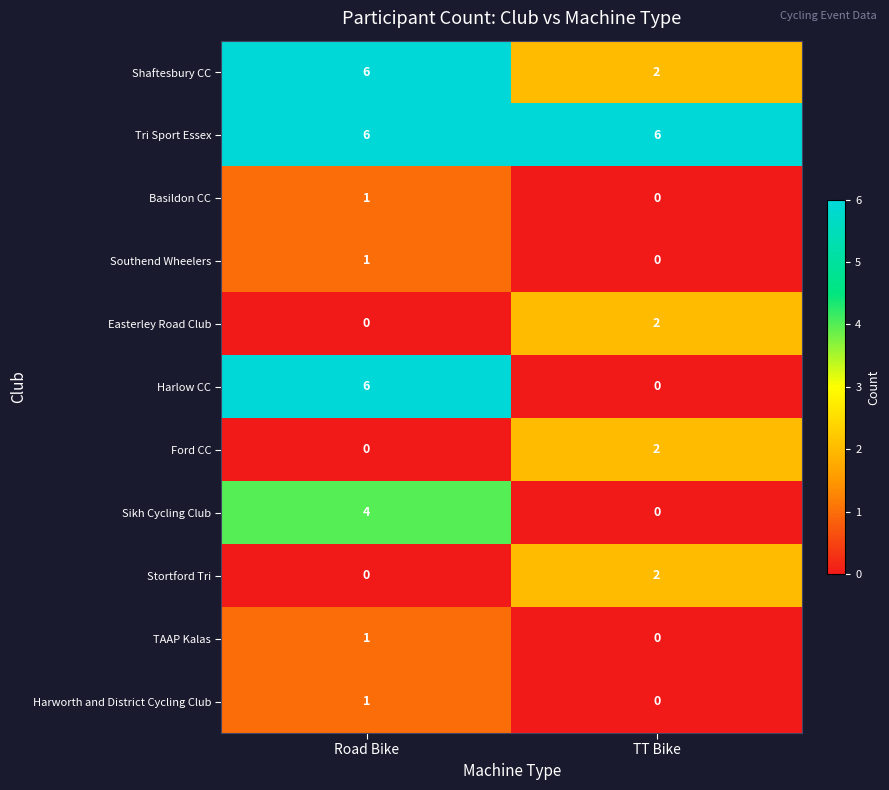

Which series has the widest spread of values?

Harlow CC